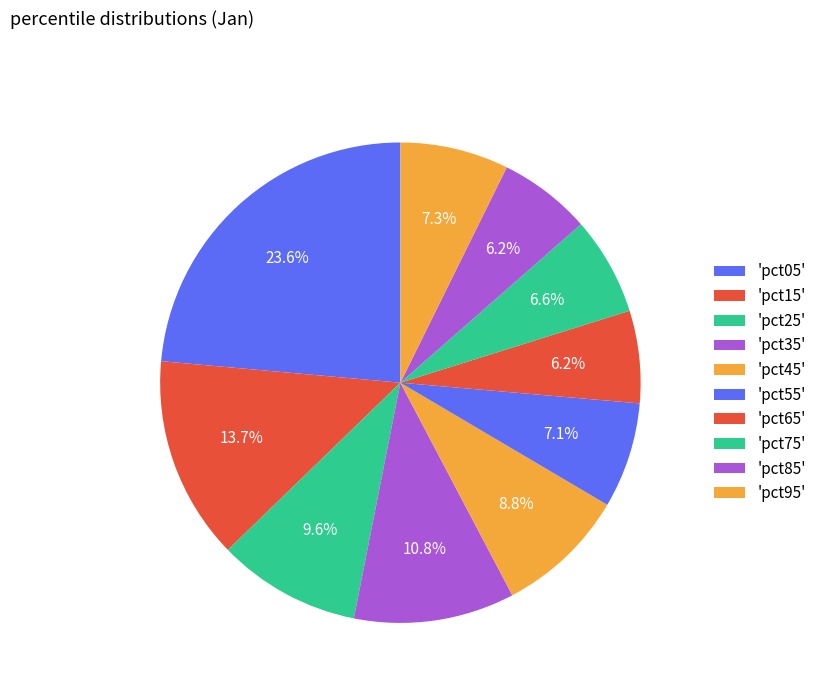

Count the number of slices in the pie.

10